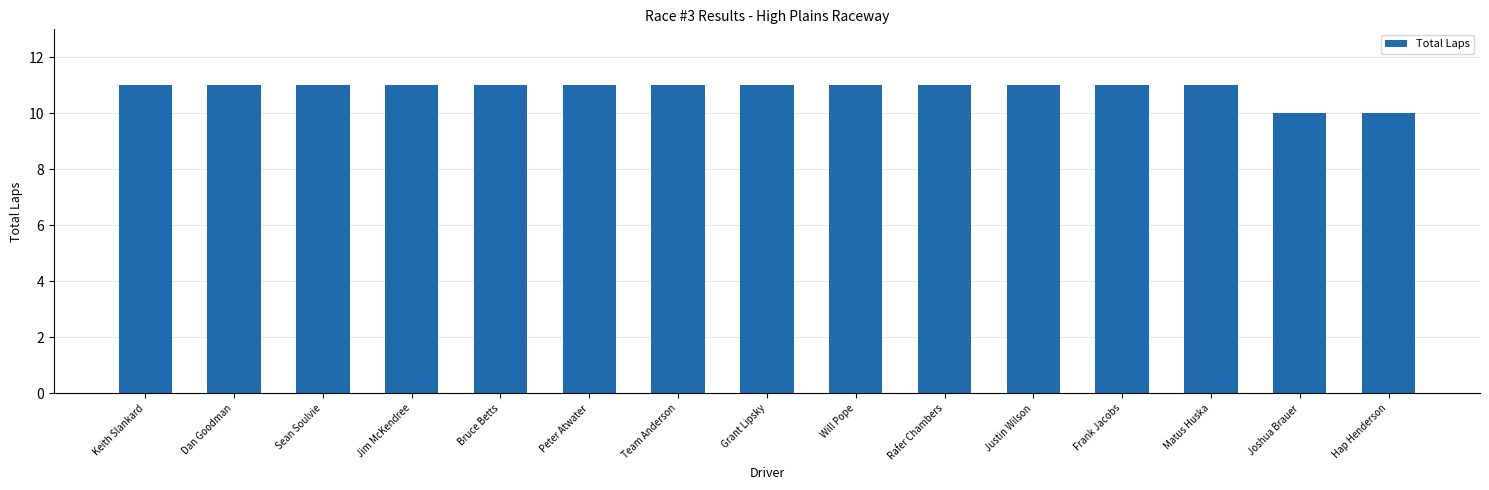

Approximately how many times larger is the value at Team Anderson compared to Will Pope?

1.0